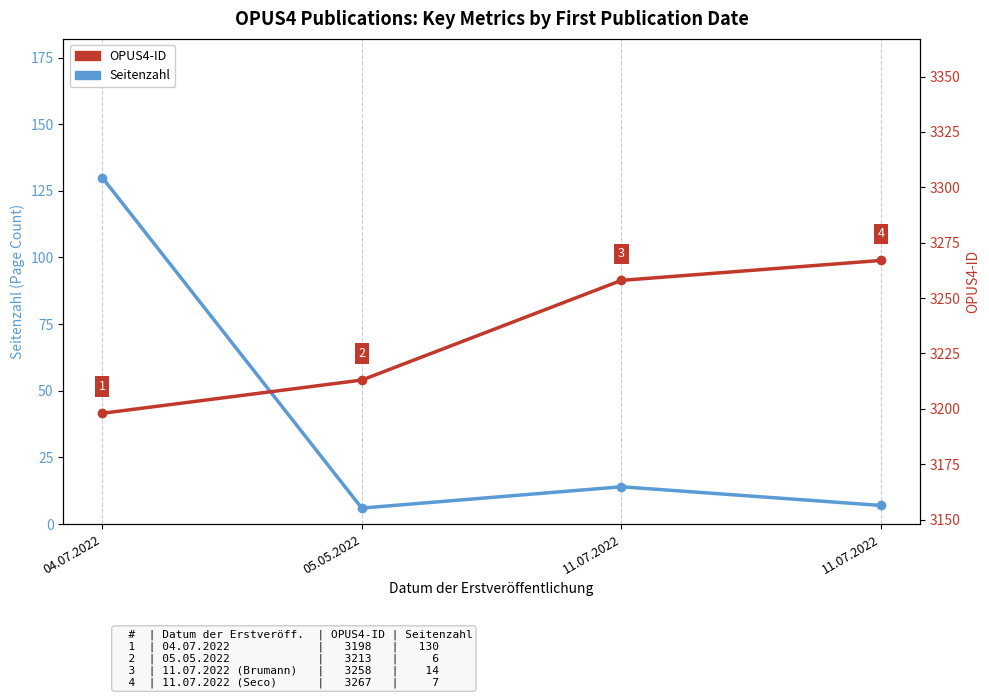

Which category has the lowest value in the Seitenzahl series?

05.05.2022